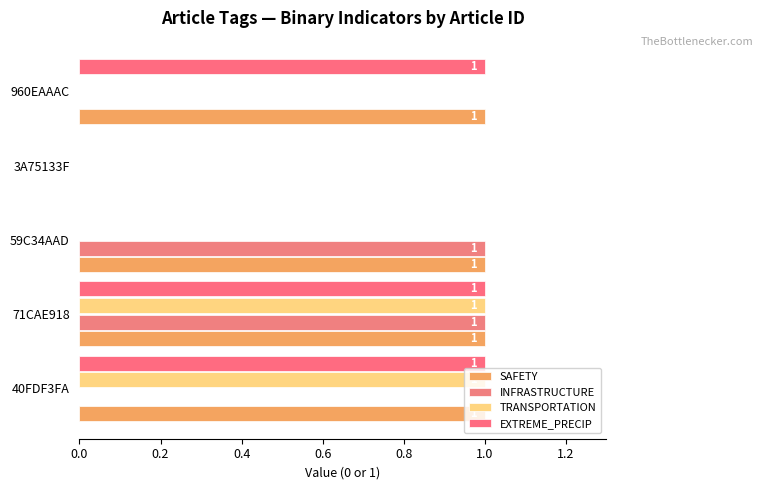

How many categories are shown in the chart?

5